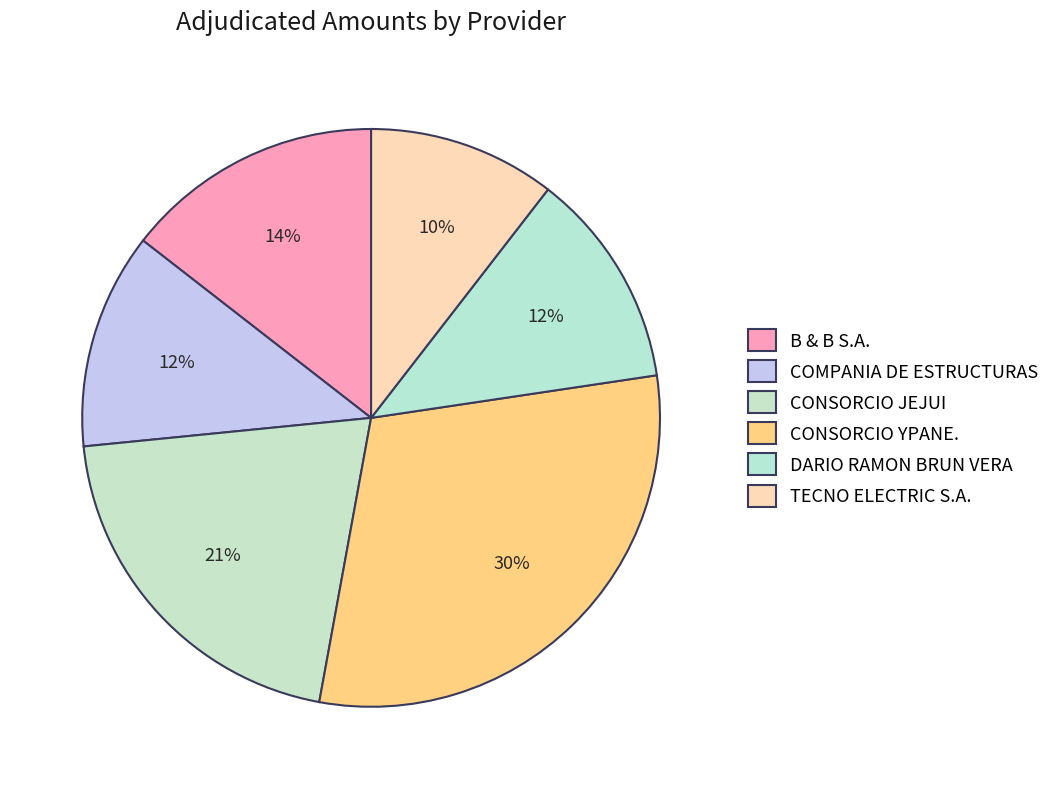

The COMPANIA DE ESTRUCTURAS slice represents 1% of the pie. True or false?

False